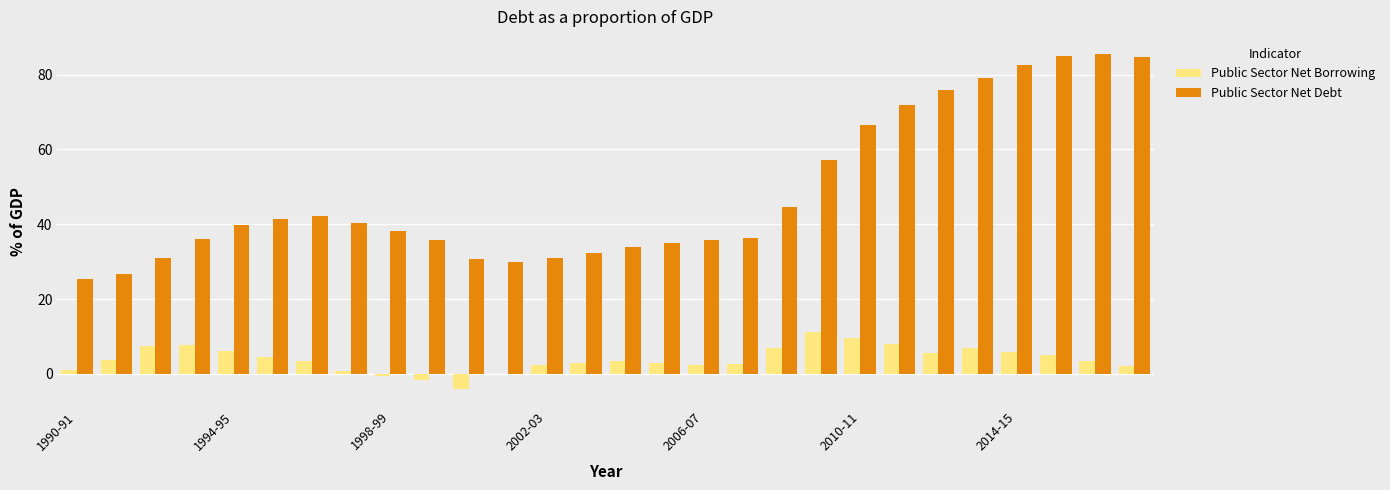

What is the maximum value shown in the chart?

85.6